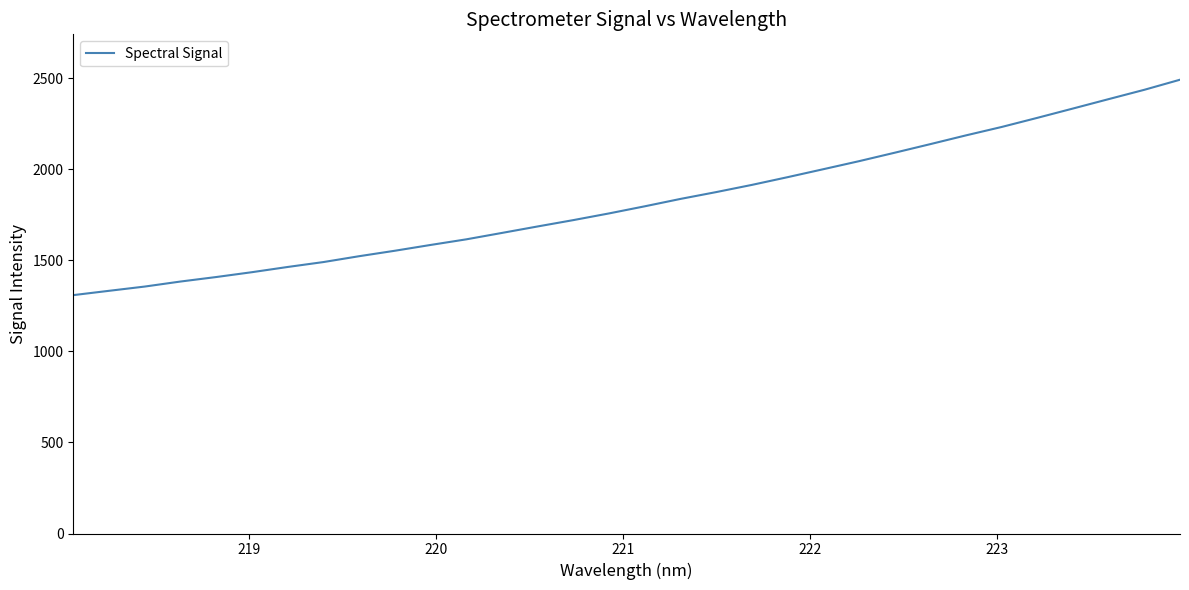

What is the smallest value displayed?

1308.4